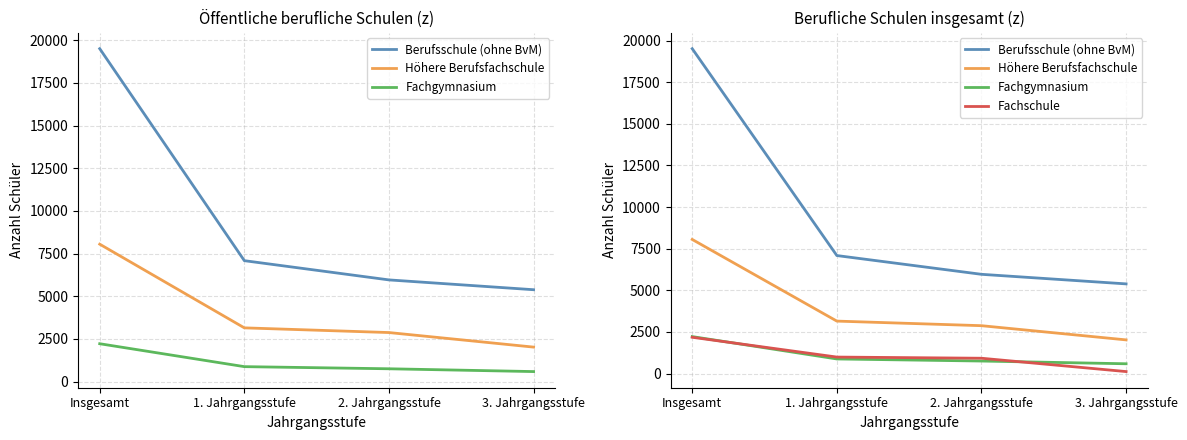

Count the number of data series in this chart.

4